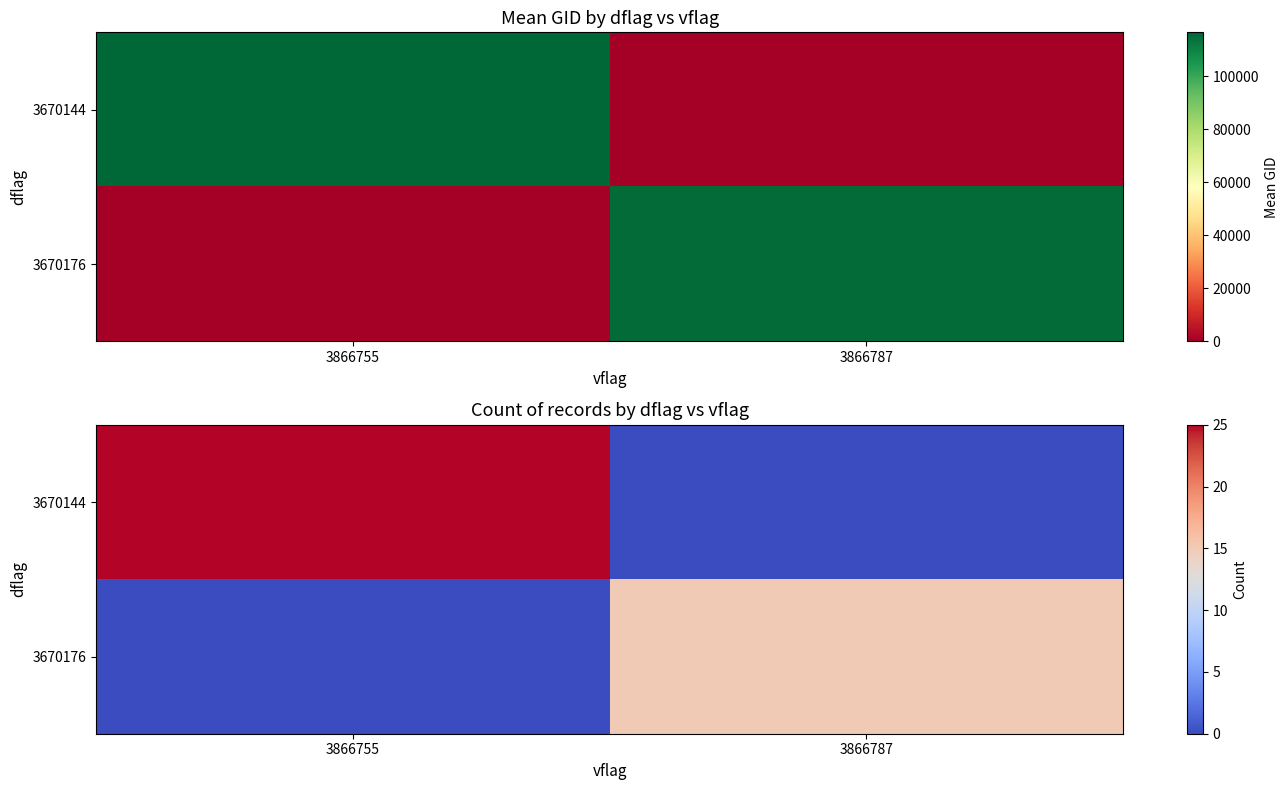

How many data points in 3670144 are less than 25?

1